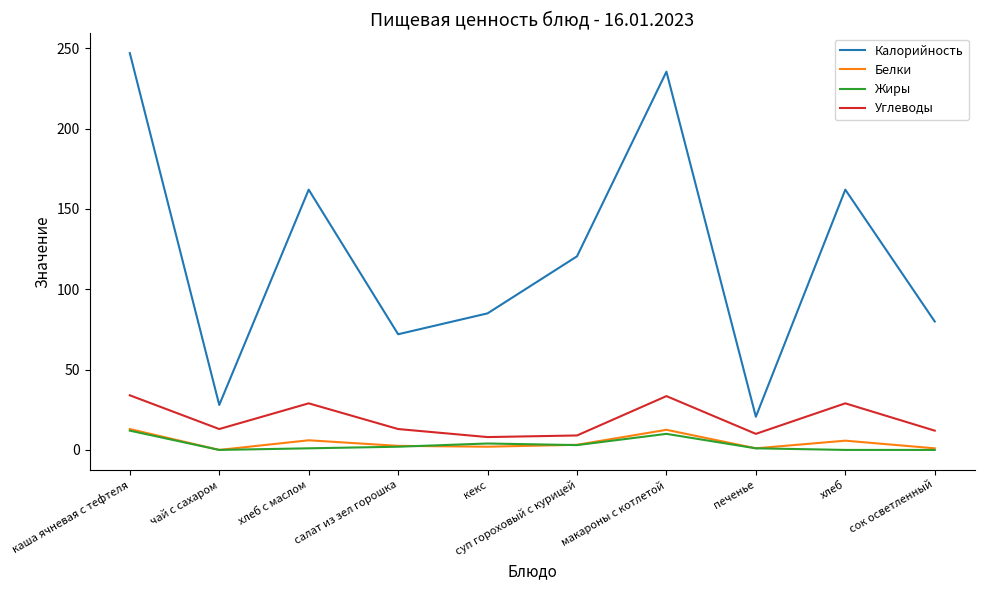

At which category does Белки reach its first local peak?

хлеб с маслом